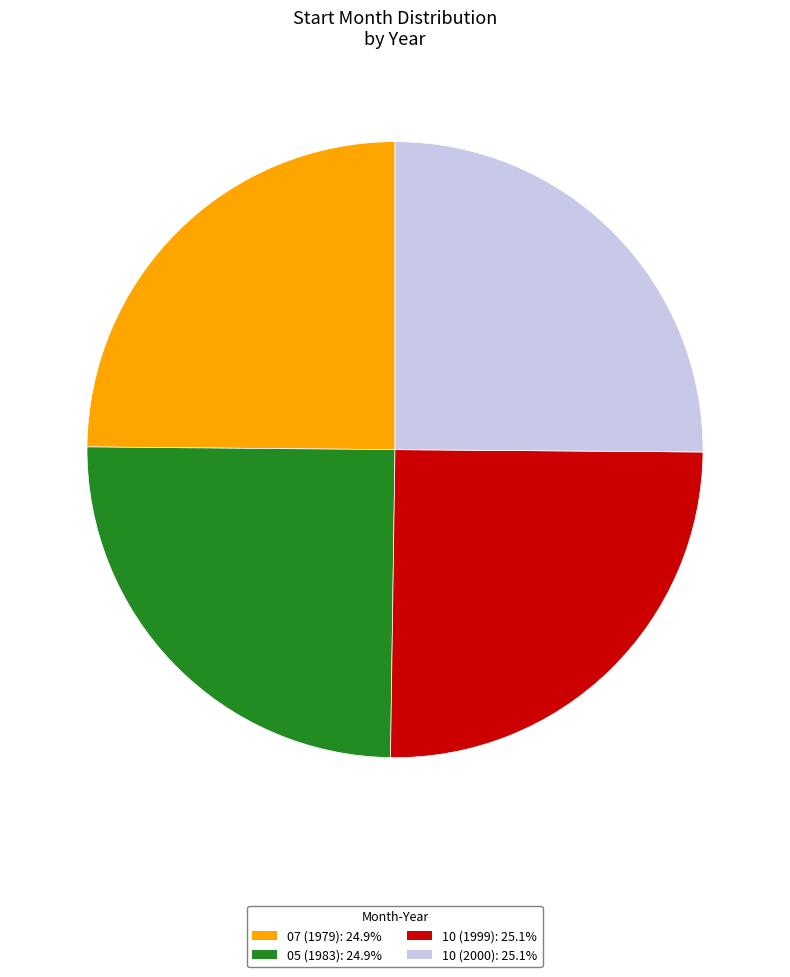

Is there any slice that represents more than half of the pie?

No